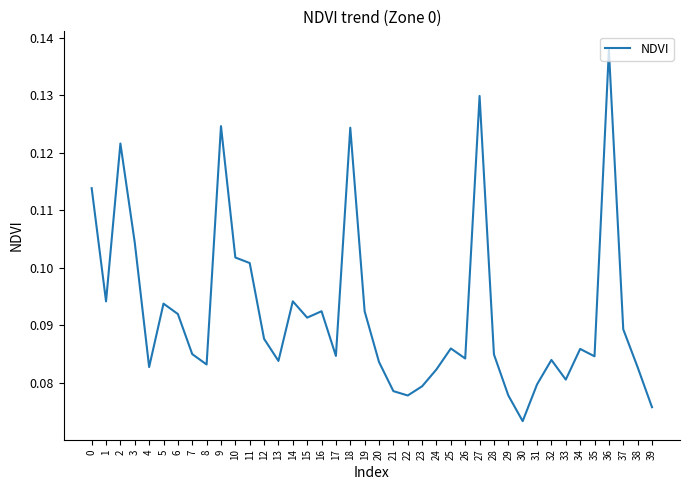

True or false: the data shows 0.2 at 5.

False